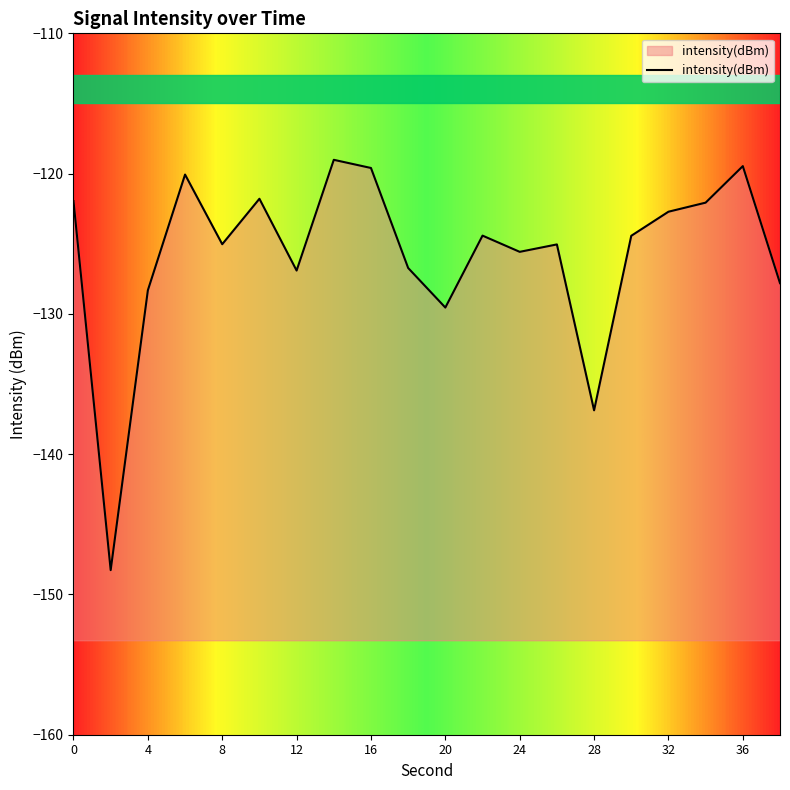

List the labels in order of value, largest first.

14, 36, 16, 6, 10, 0, 34, 32, 22, 30, 8, 26, 24, 18, 12, 38, 4, 20, 28, 2